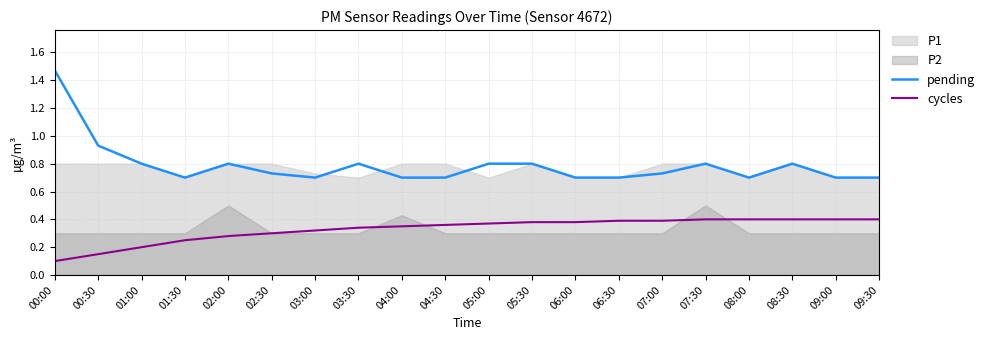

Is the value of pending at 09:30 greater than the value of cycles at 06:30?

Yes